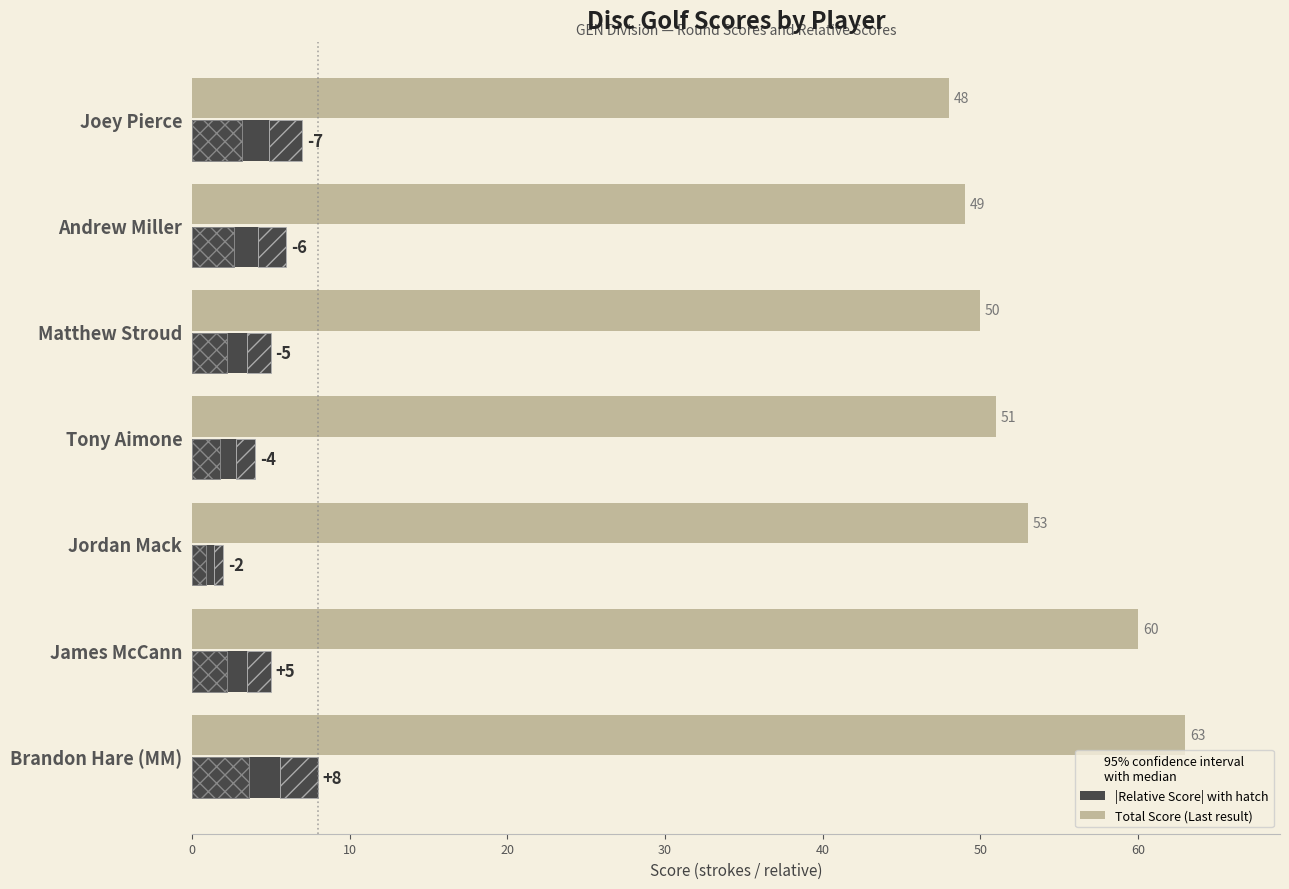

Reading left to right, transcribe all the data shown in this chart.

|Relative Score|: 7	6	5	4	2	5	8
Total Score: 48	49	50	51	53	60	63